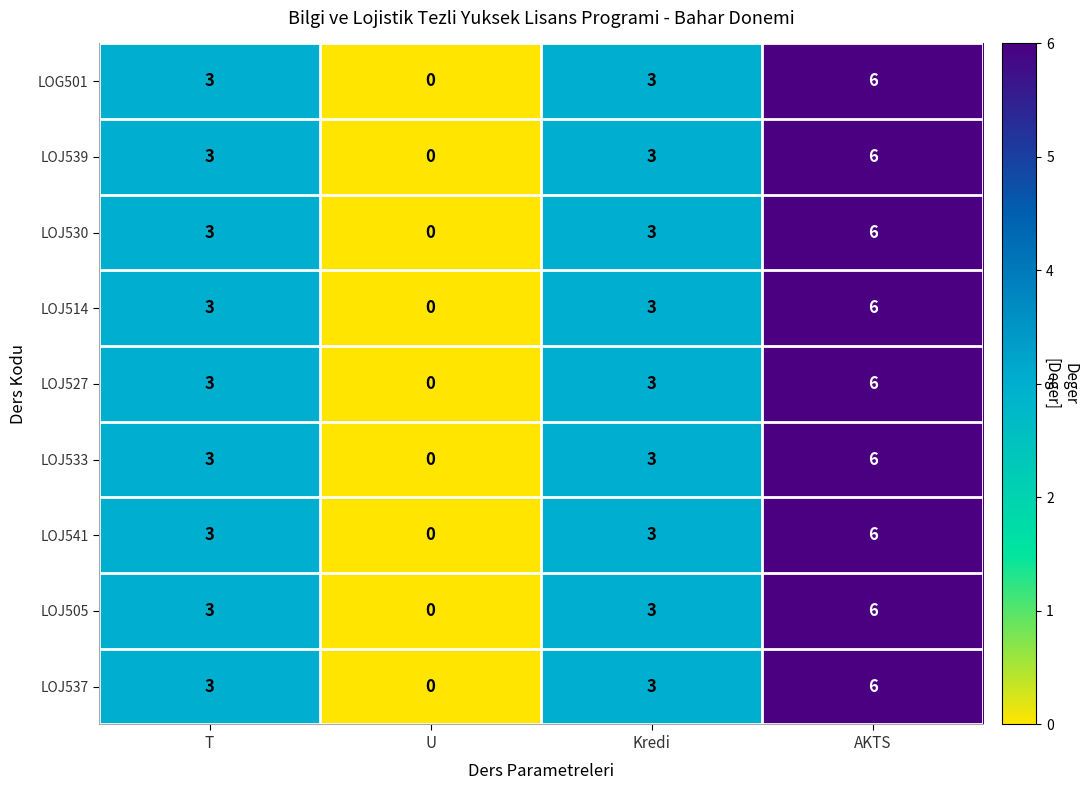

What is the total value across all series at AKTS?

54